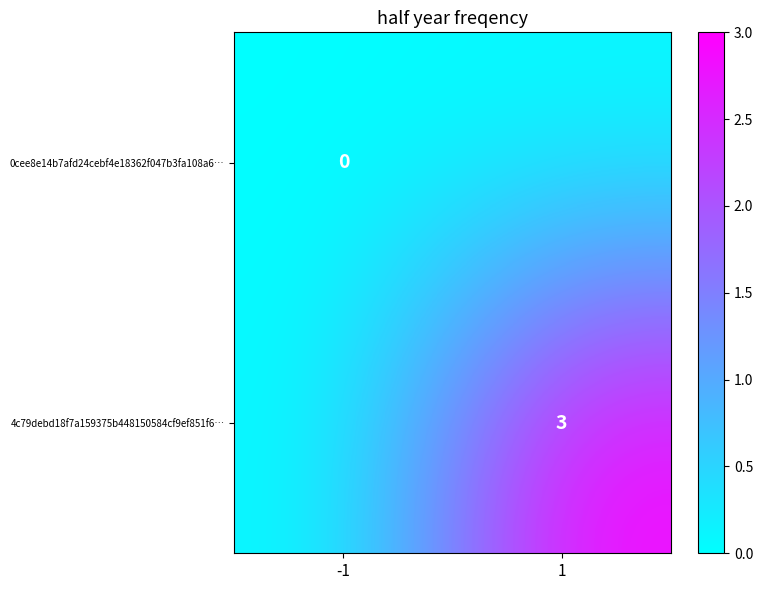

The value of 4c79debd18f7a159375b448150584cf9ef851f6… at 1 is 5. True or false?

False